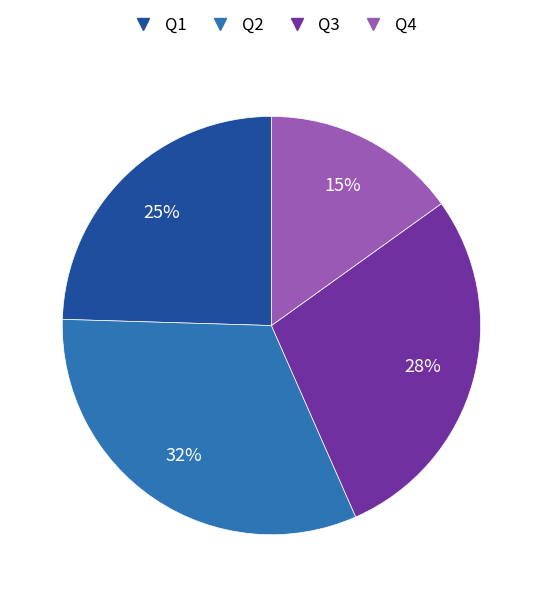

What is the largest slice in the pie chart?

Q2